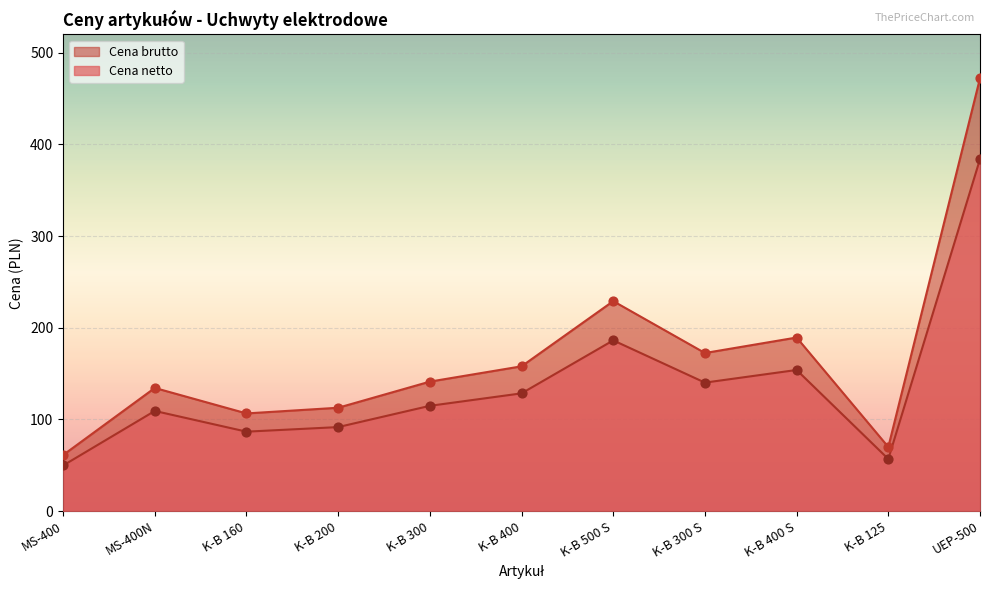

At which category is the sum across all series the highest?

UEP-500